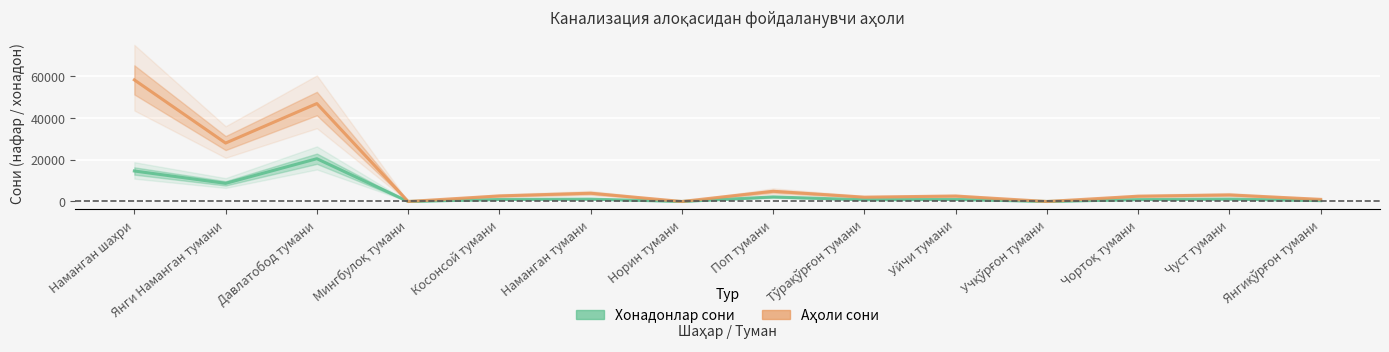

What is the total value across all series at Янги Наманган тумани?

36688